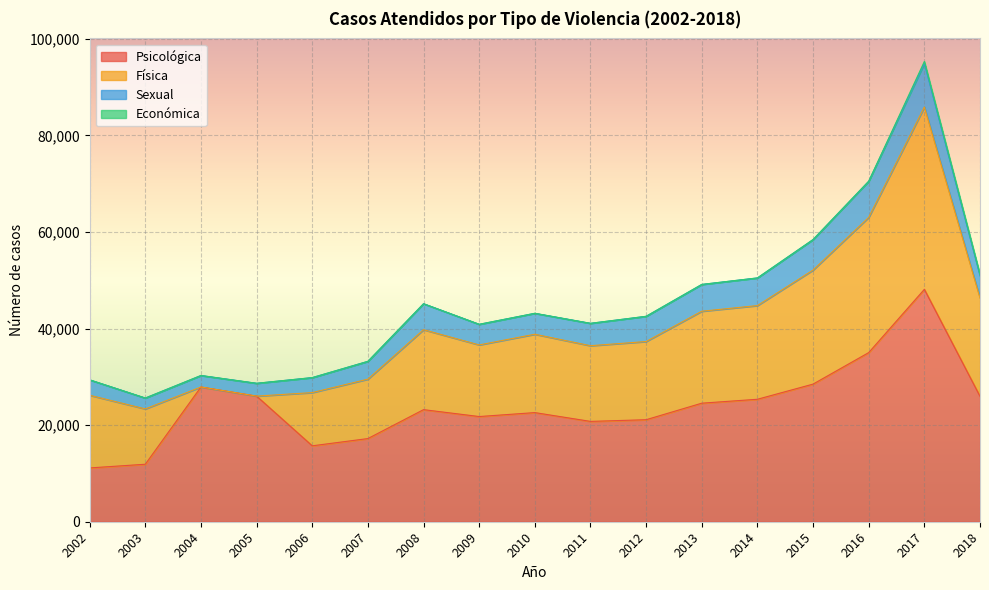

True or false: Económica has more than 2 points higher than both neighbors.

False